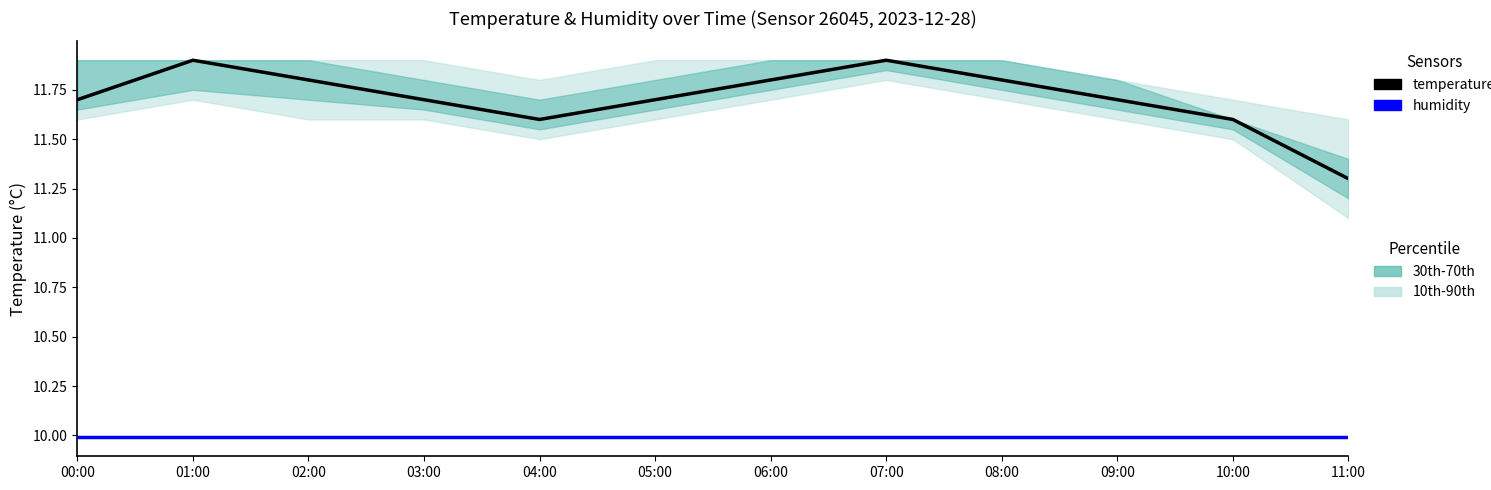

What is the average value of the humidity series?

10.0